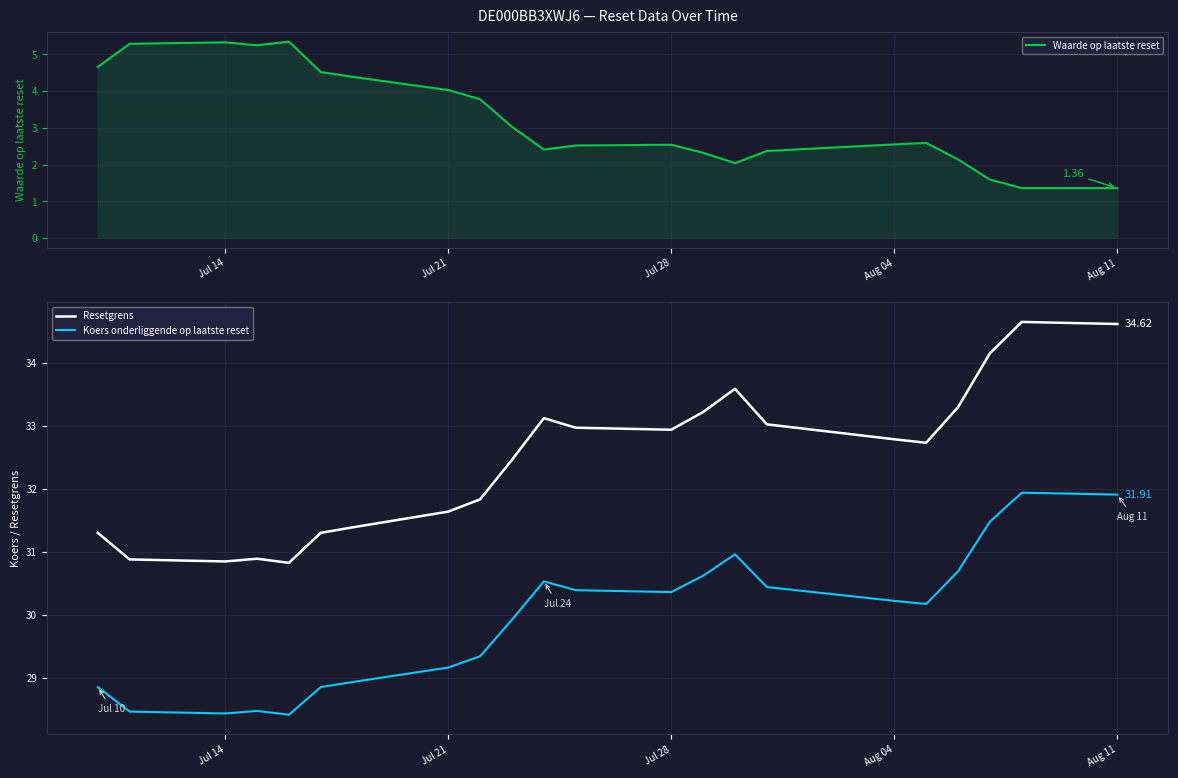

True or false: Resetgrens and Koers onderliggende op laatste reset cross at least once.

False